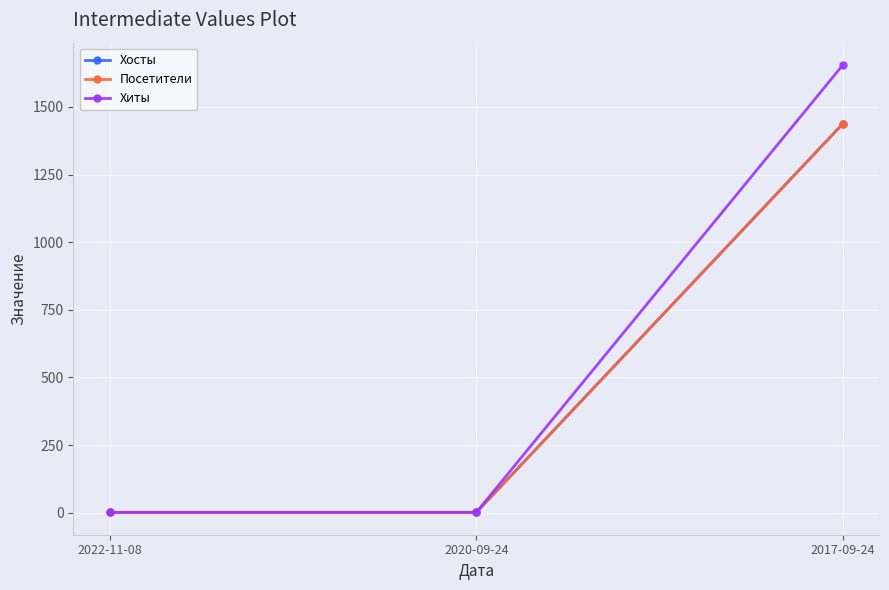

At which category does the chart reach its minimum across all series?

2022-11-08